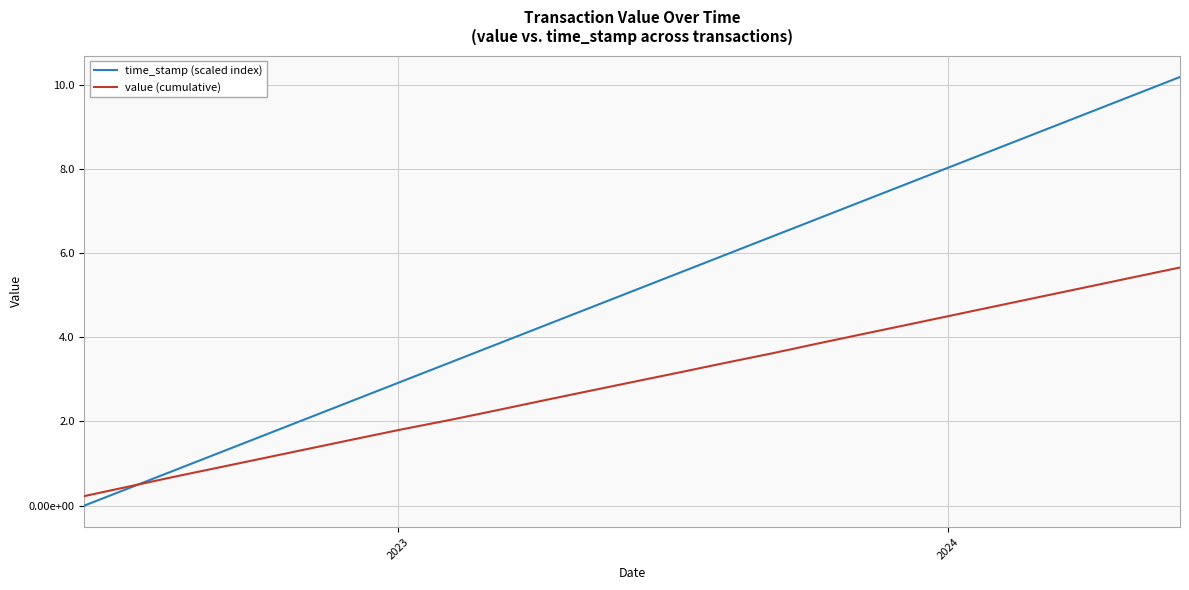

Does the chart have visible grid lines?

Yes